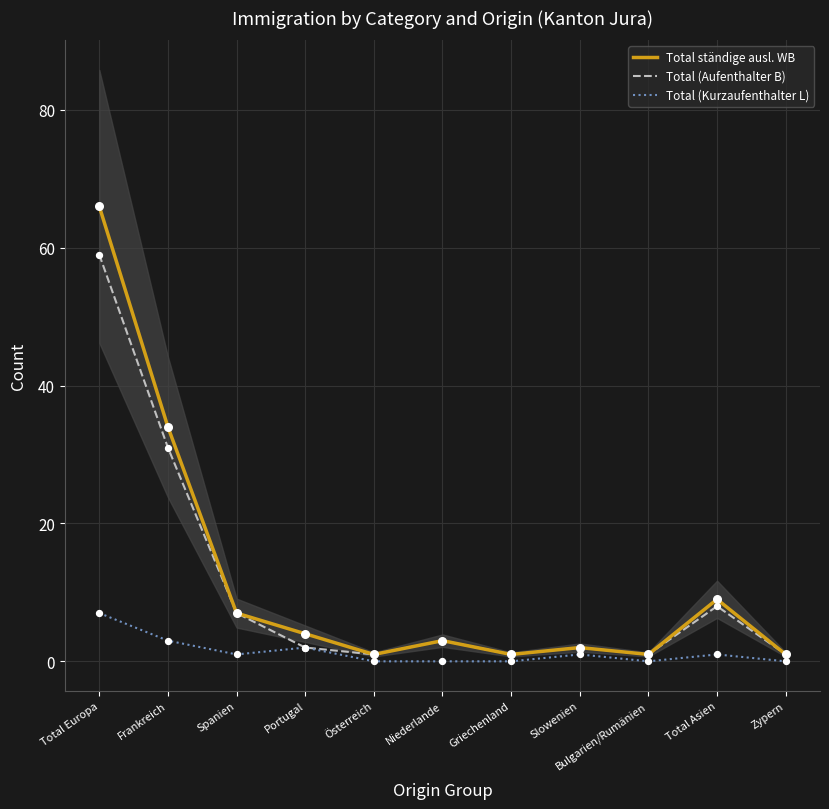

Which series has the widest spread of Y values?

Total ständige ausl. WB